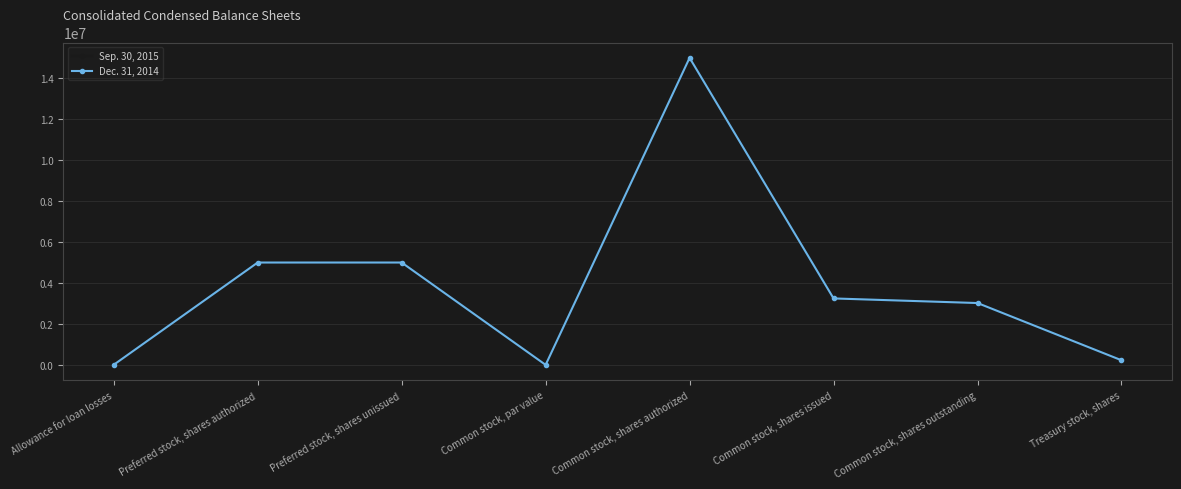

Is the value of Dec. 31, 2014 at Common stock, par value greater than the value of Sep. 30, 2015 at Common stock, shares issued?

No